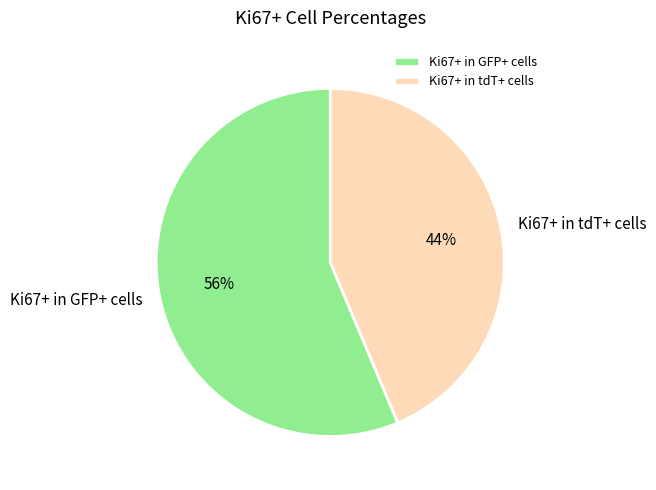

How many segments does this pie chart have?

2